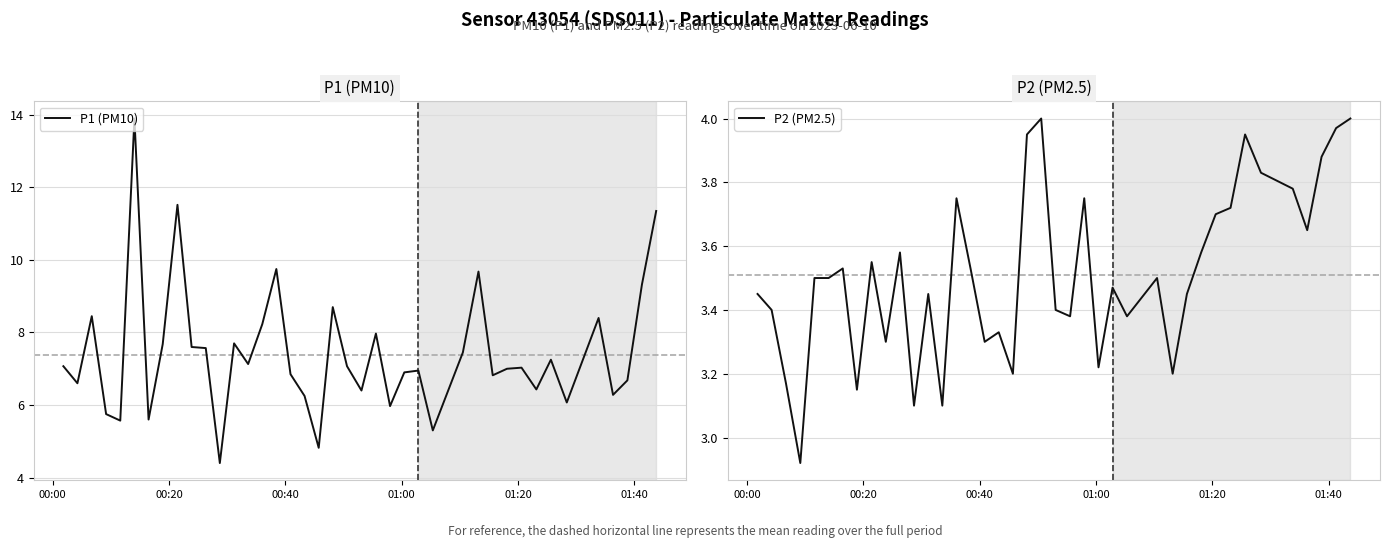

How many values in the P2 (PM2.5) series exceed 3?

39